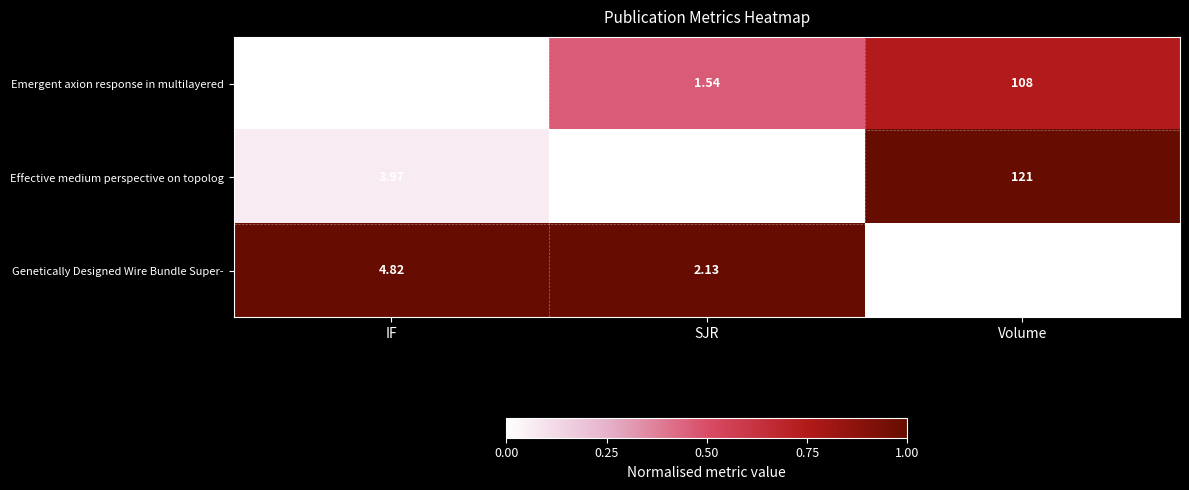

Is the value of Effective medium perspective on topolog at SJR greater than the value of Emergent axion response in multilayered at IF?

No